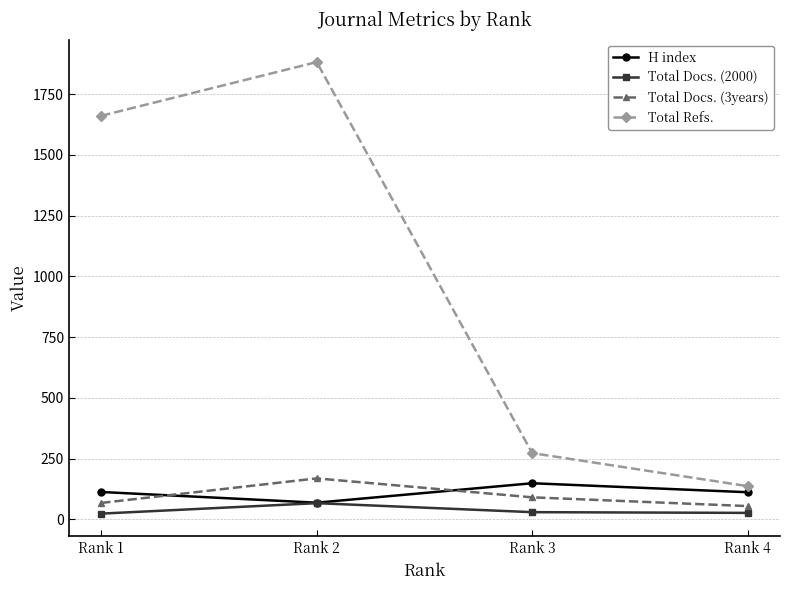

List the series in order of their peak value, highest first.

Total Refs., Total Docs. (3years), H index, Total Docs. (2000)